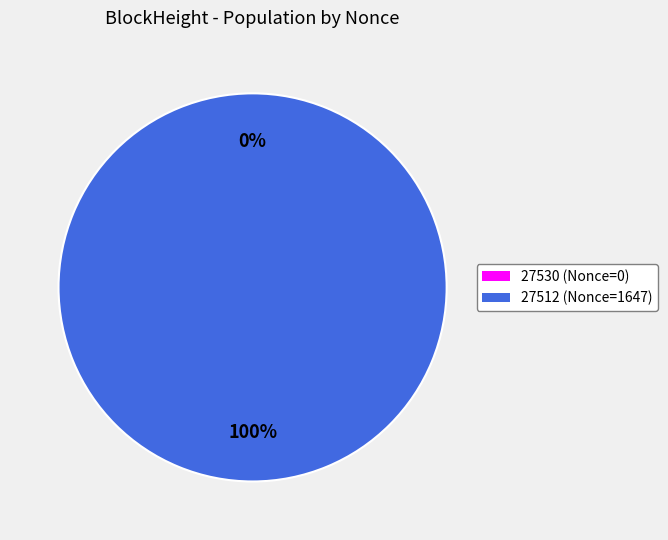

To the nearest percent, what is the difference between the 27512 and 27530 slice percentages?

100%